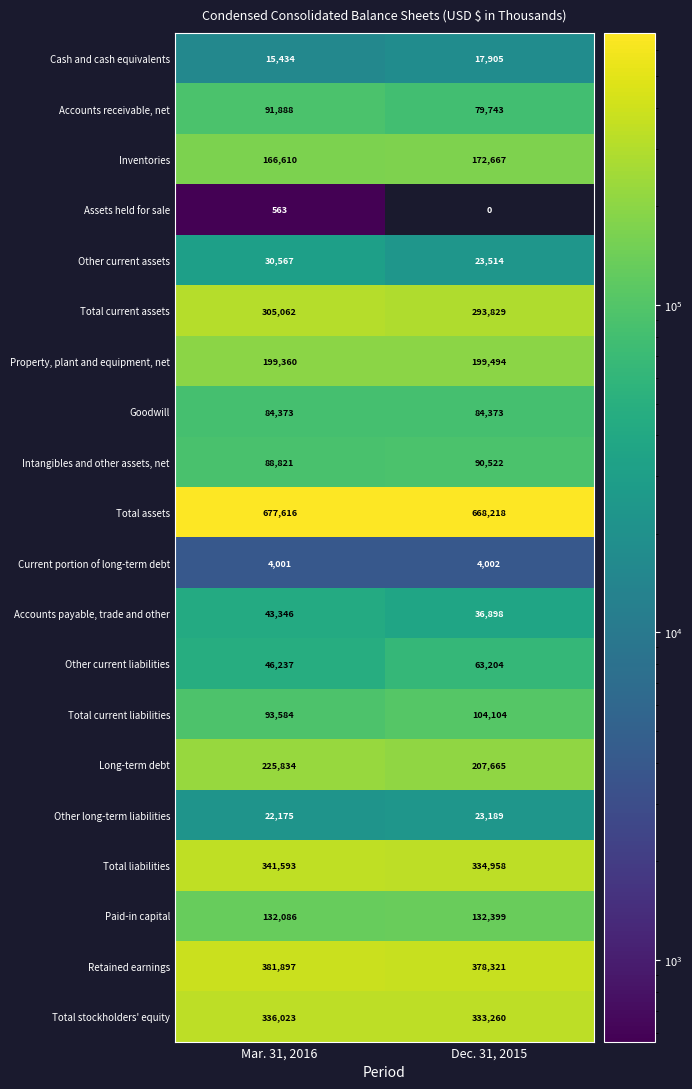

True or false: Cash and cash equivalents has a value of 15434 at Mar. 31, 2016.

True